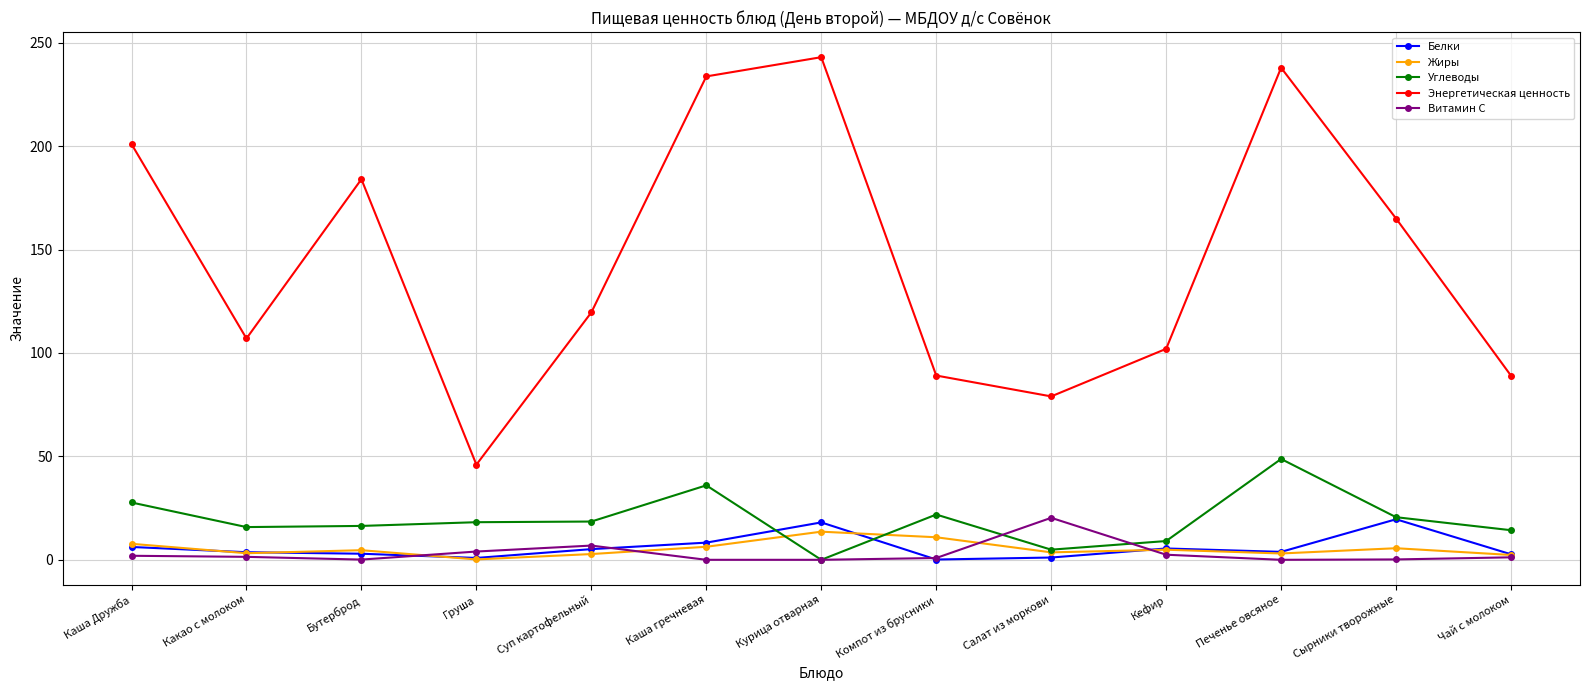

What is the spread (max minus min) of values at Курица отварная?

243.0